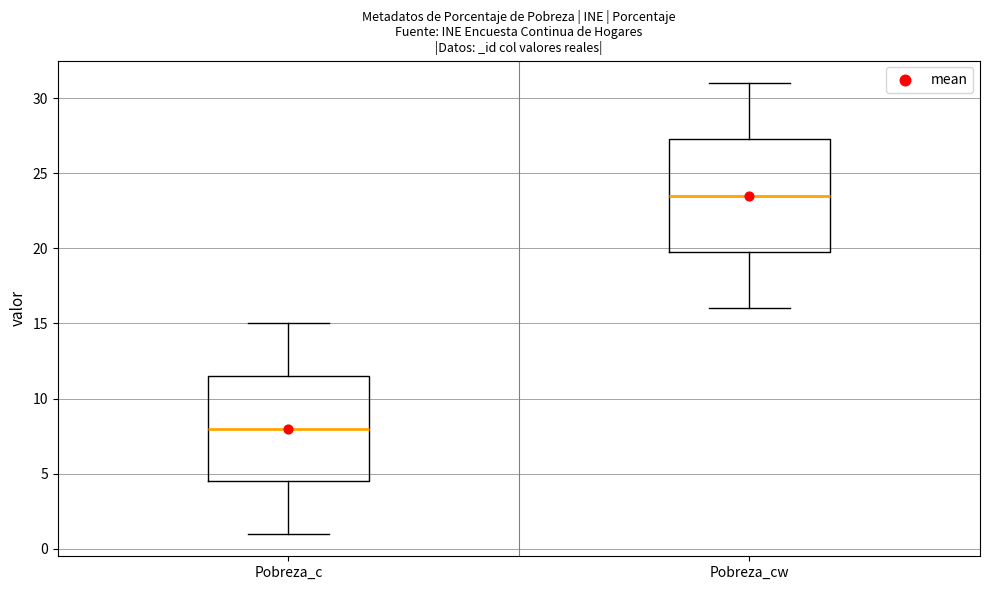

Which box is the tallest, from its lower edge to its upper edge?

Pobreza_cw